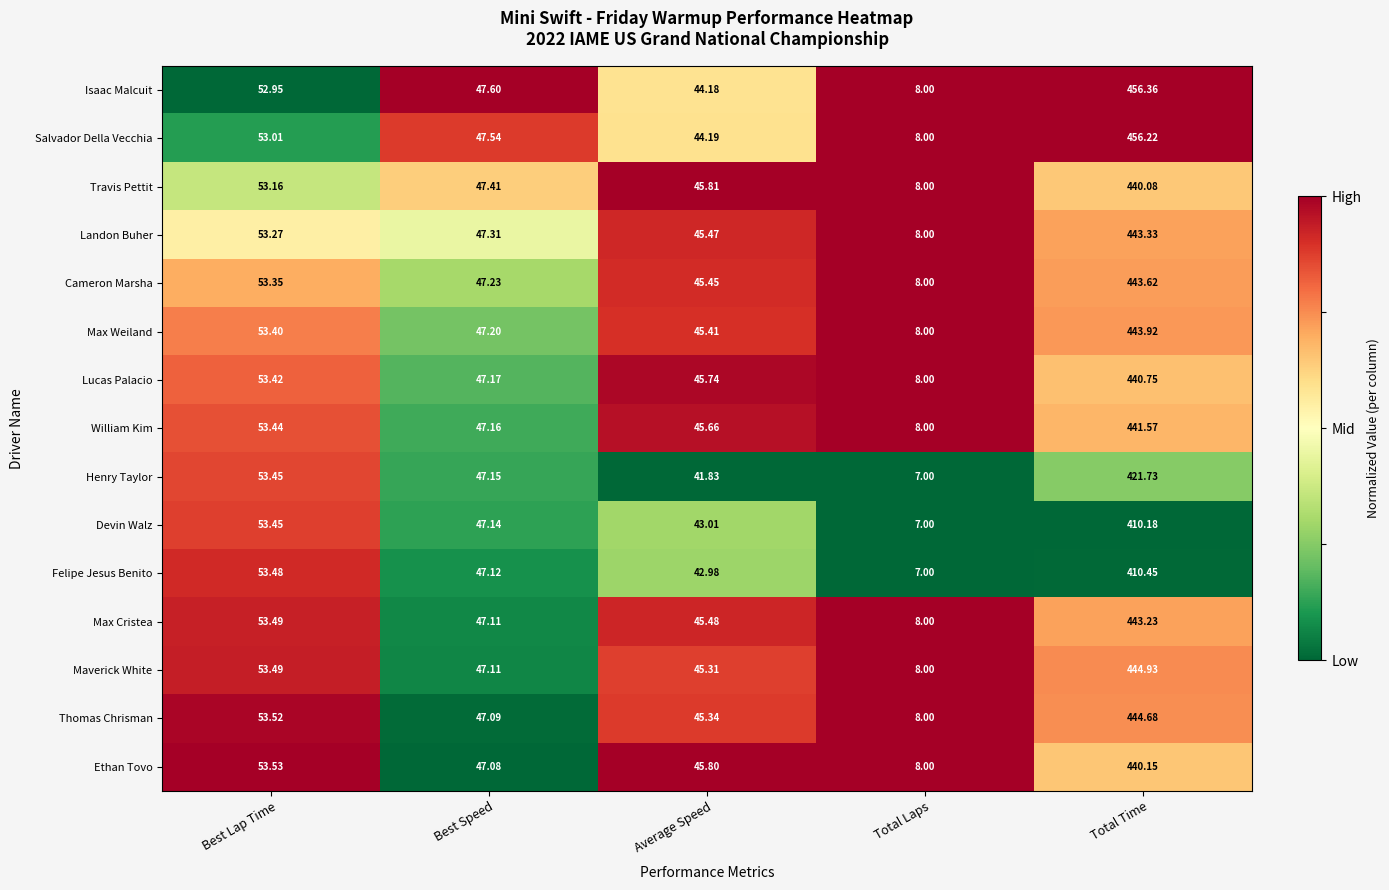

Which series has the widest spread of values?

Isaac Malcuit